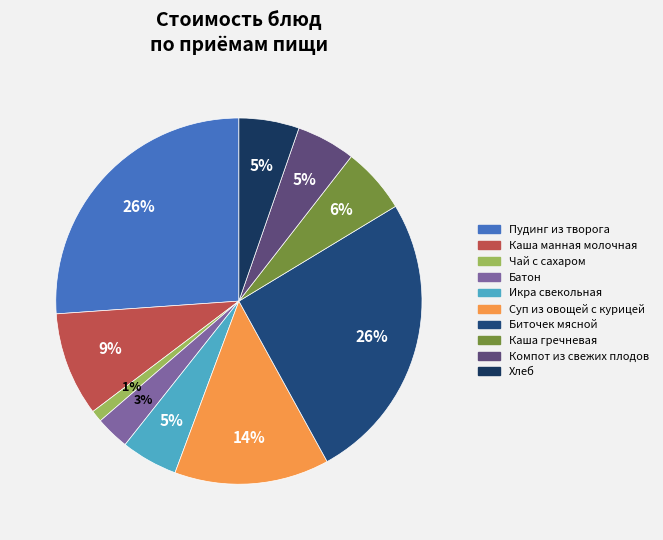

What percentage is the Икра свекольная slice, to the nearest percent?

5%